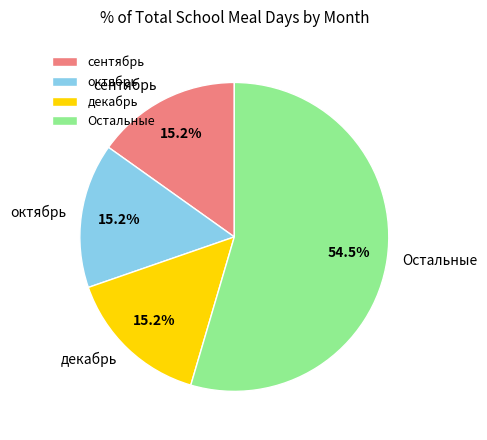

Does any single category account for the majority?

Yes